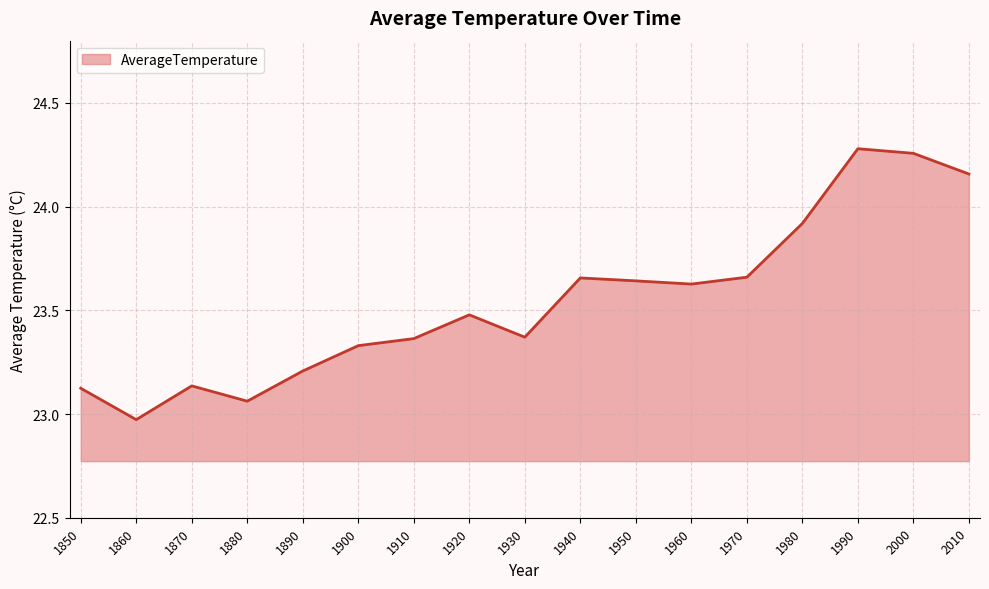

Where is the data nearest to the value 23?

1860